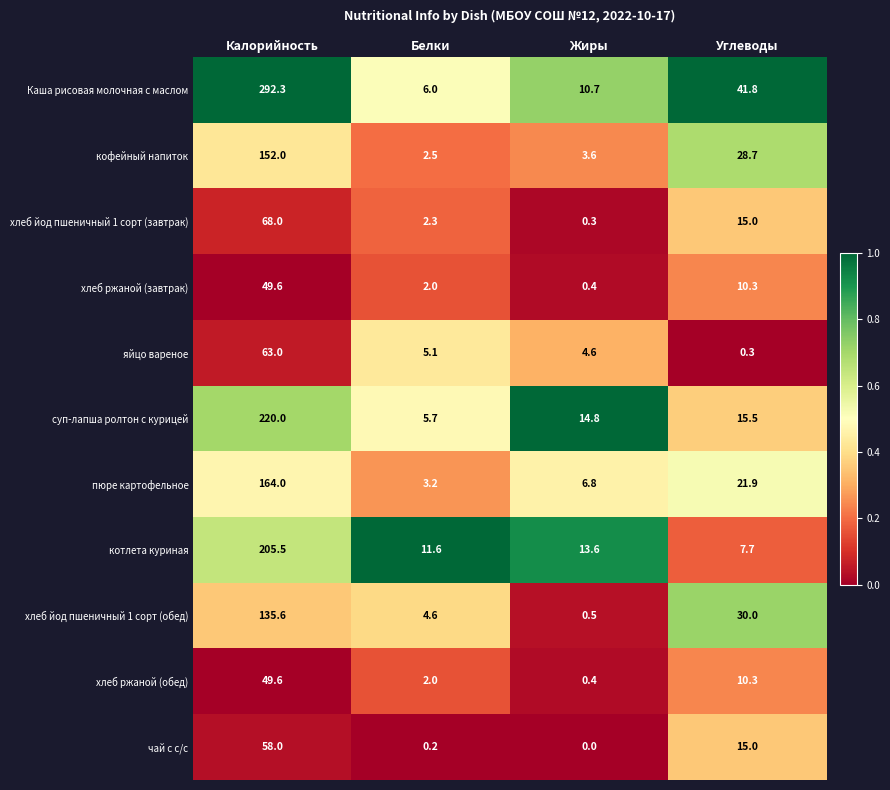

Where does the хлеб йод пшеничный 1 сорт (завтрак) series first go above 15?

Калорийность